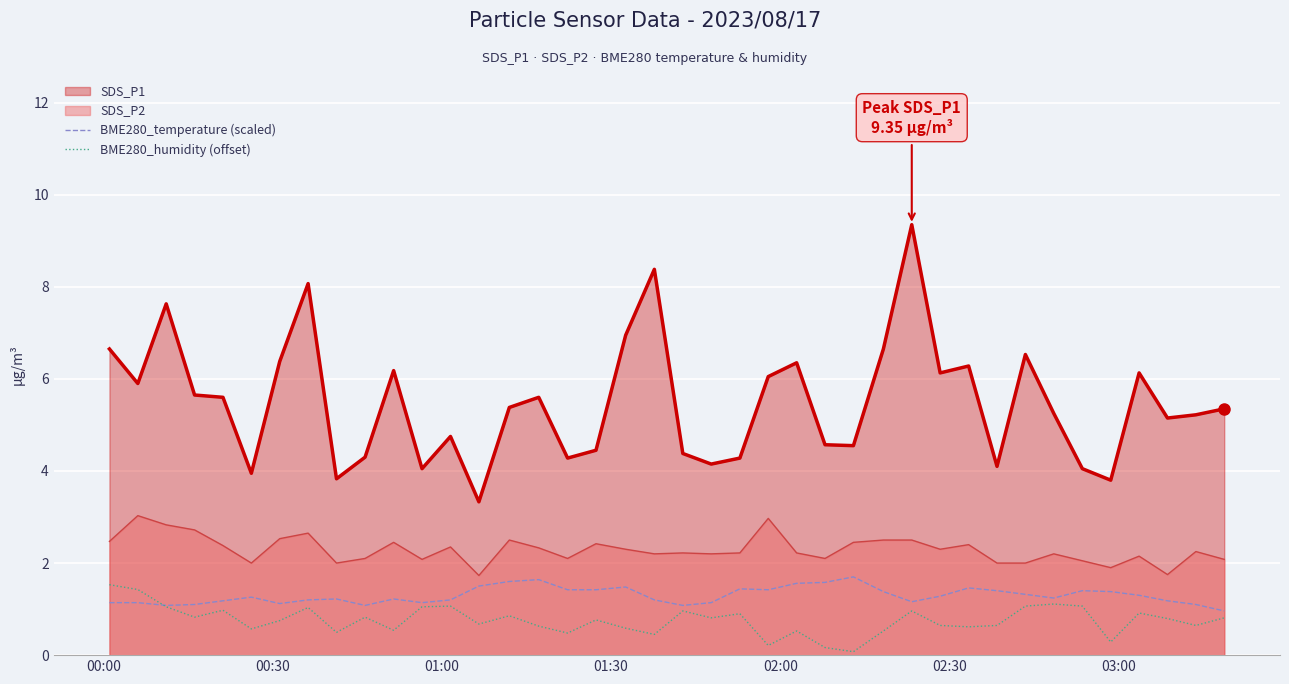

Which series has the largest total across all categories?

SDS_P1